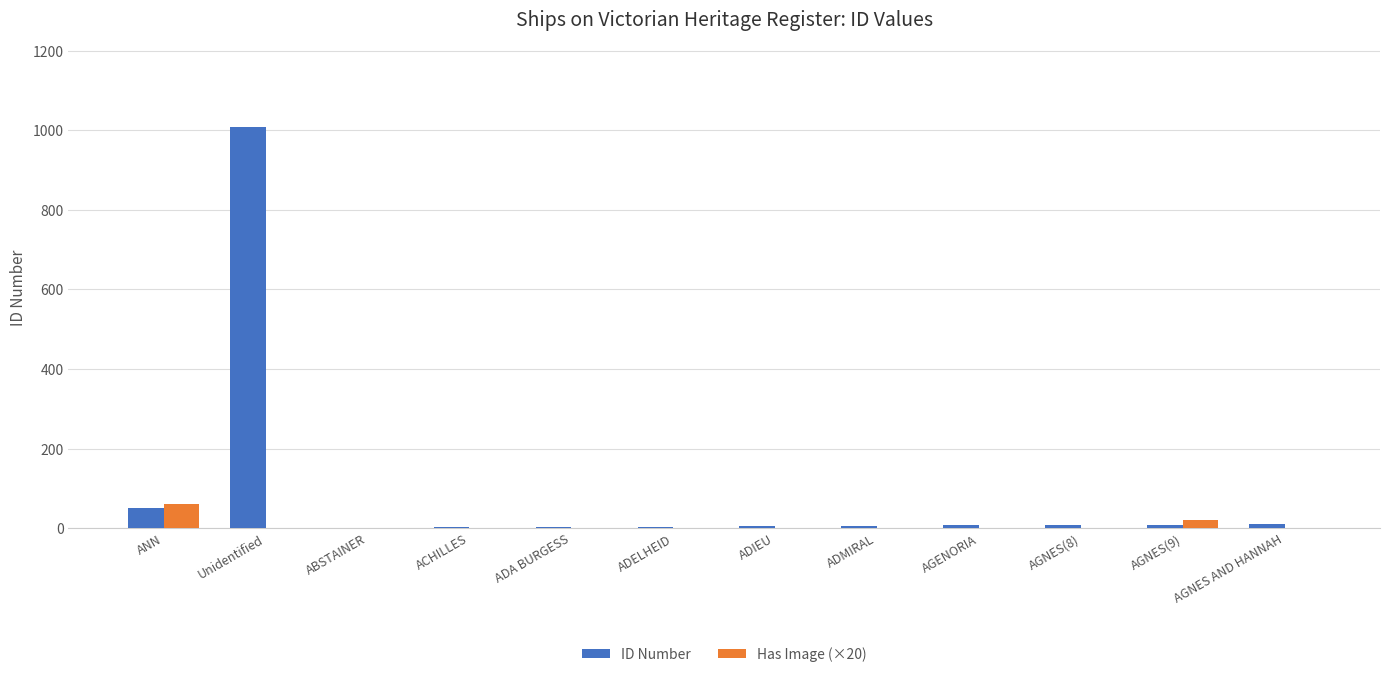

At which category is the sum across all series the highest?

Unidentified